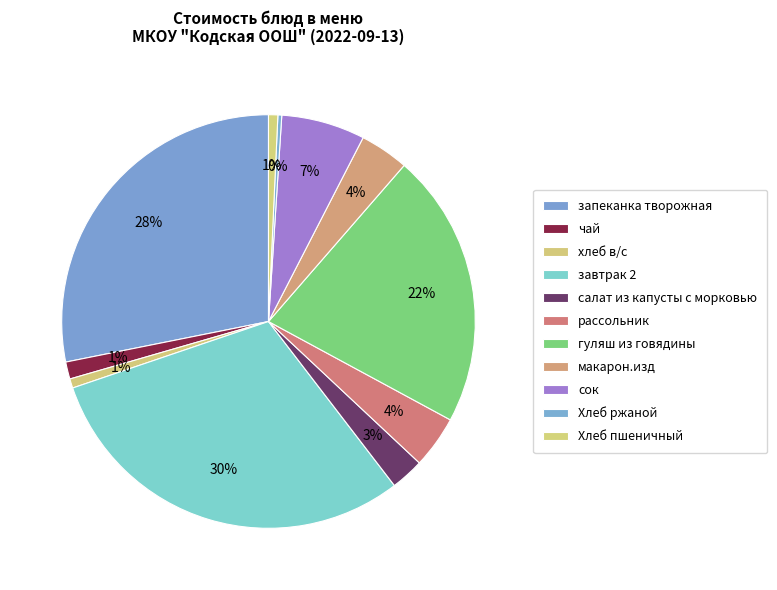

To the nearest percent, what is the difference between the largest and smallest slice percentages?

30%